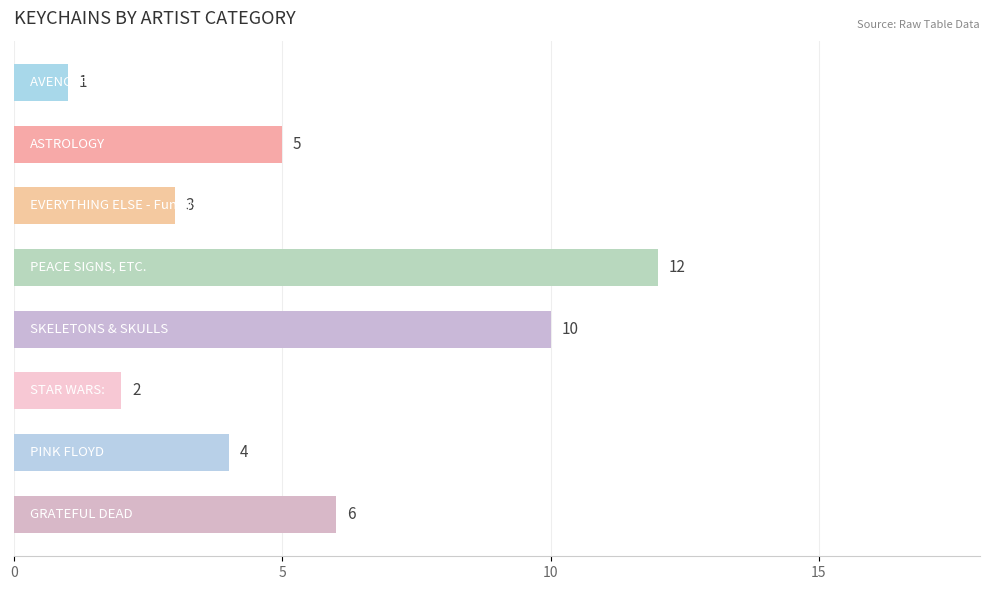

What is the sum of all values?

43